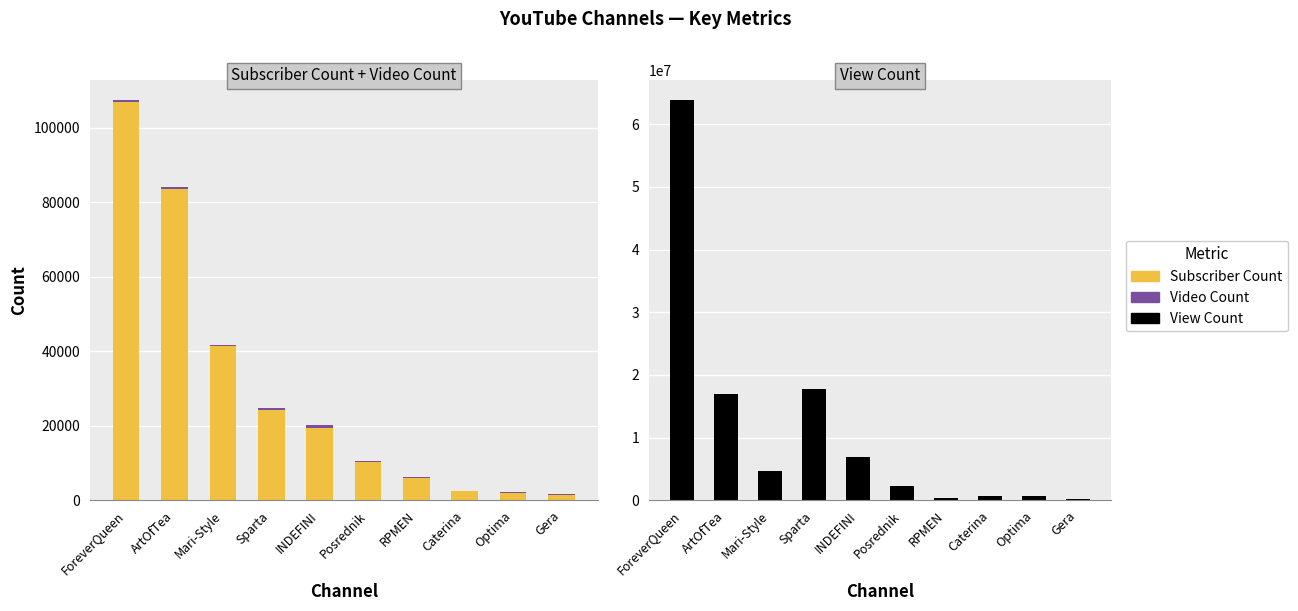

What is the total value across all series at INDEFINI?

6858937